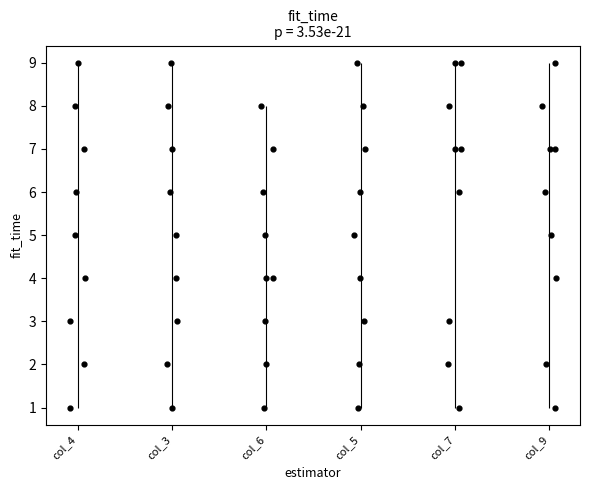

What are all the series names shown in the legend?

col_4, col_3, col_6, col_5, col_7, col_9